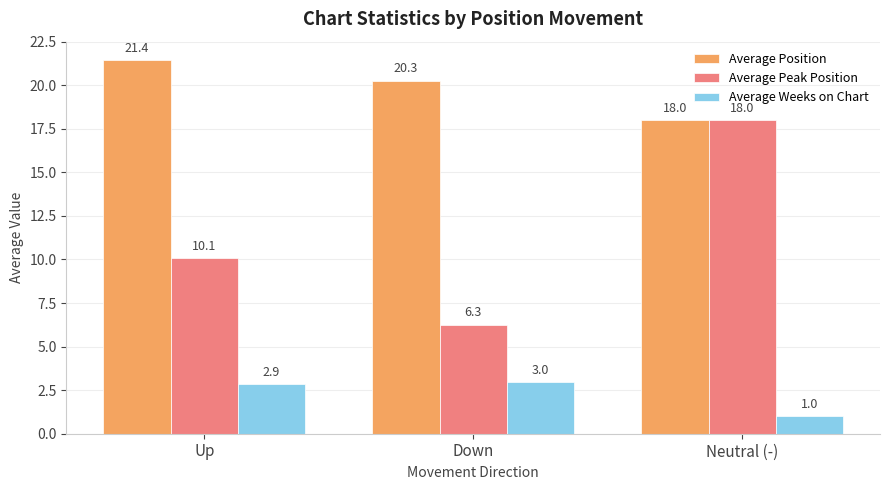

Which series has the largest total across all categories?

Average Position